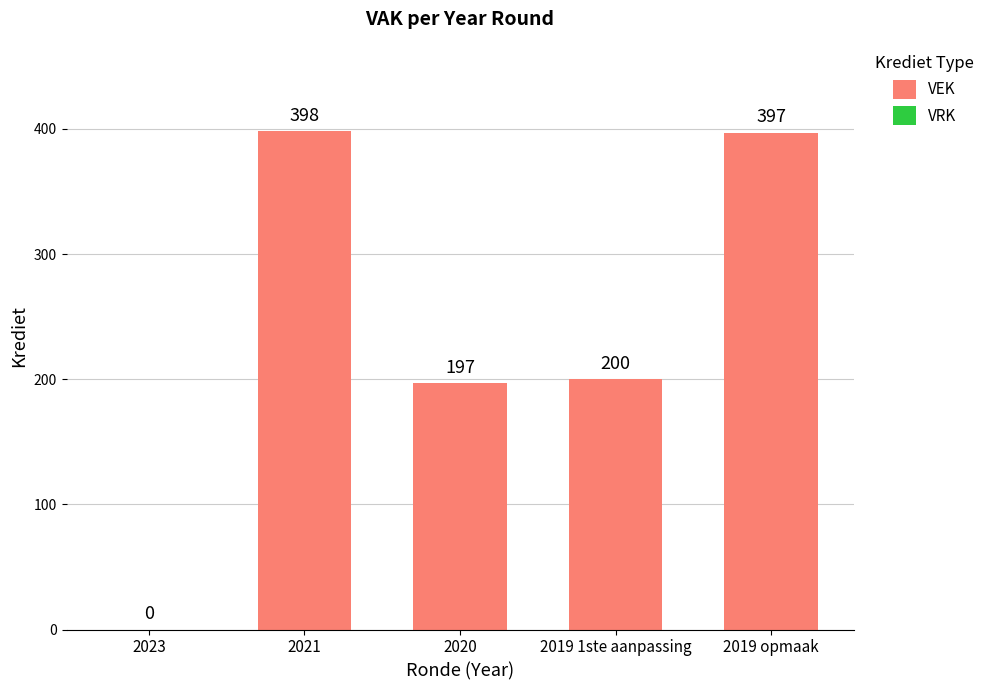

Are the bars horizontal?

No